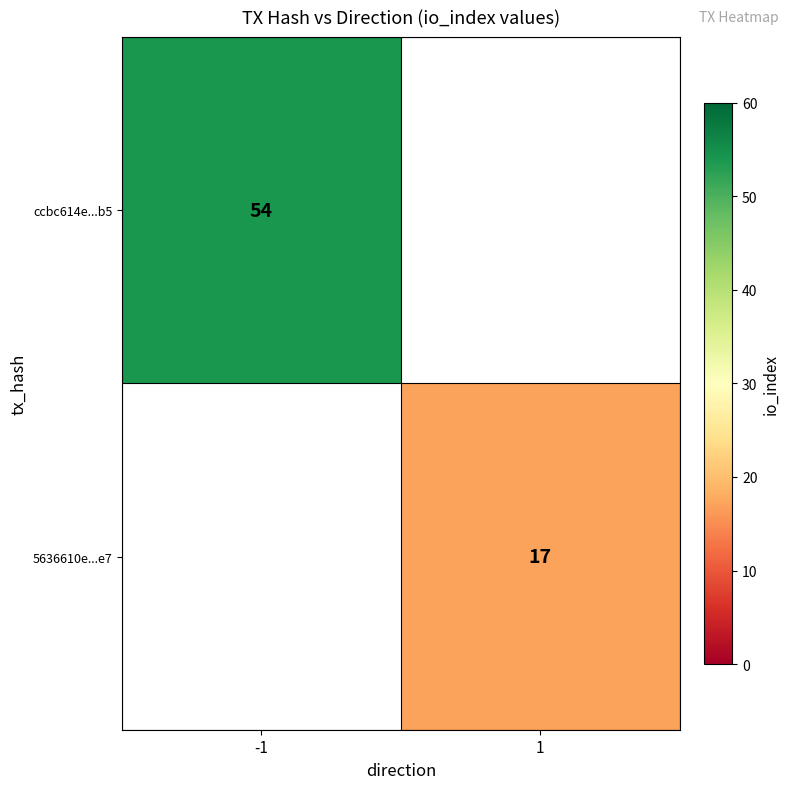

The value of ccbc614e...b5 at -1 is 90. True or false?

False